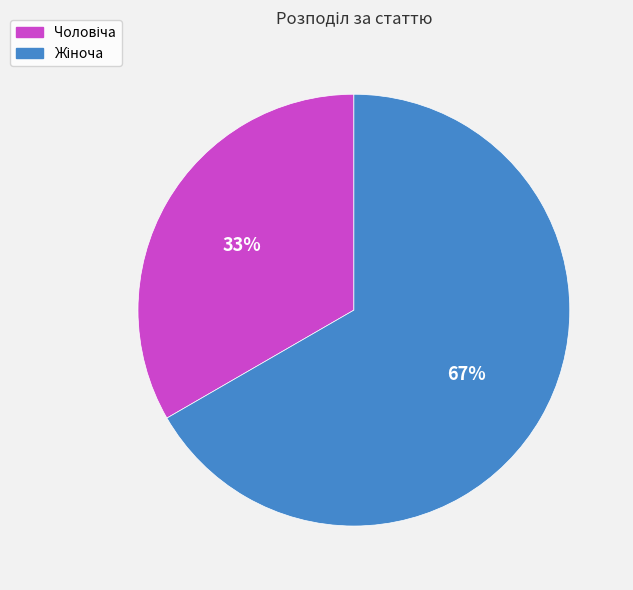

Is there a majority slice in this chart?

Yes